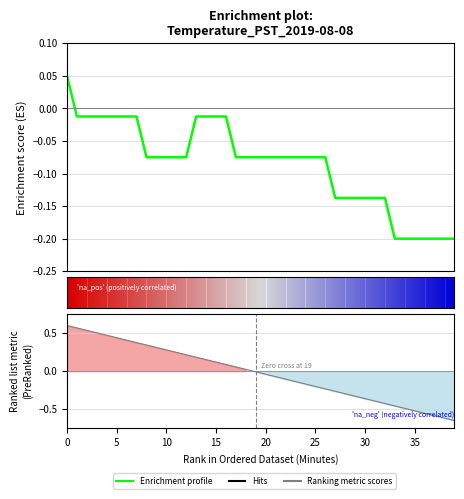

Read the value at 17.

-0.1